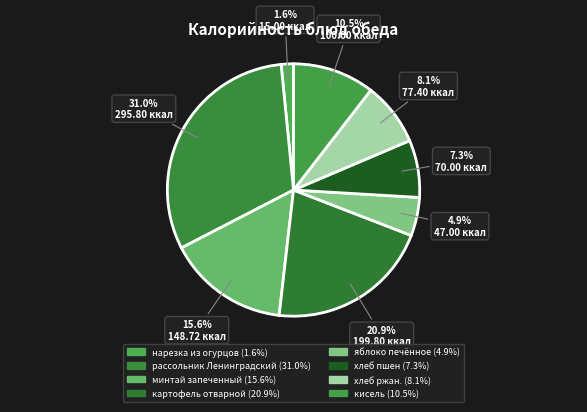

To the nearest percent, what is the difference between the нарезка из огурцов and минтай запеченный slice percentages?

14%